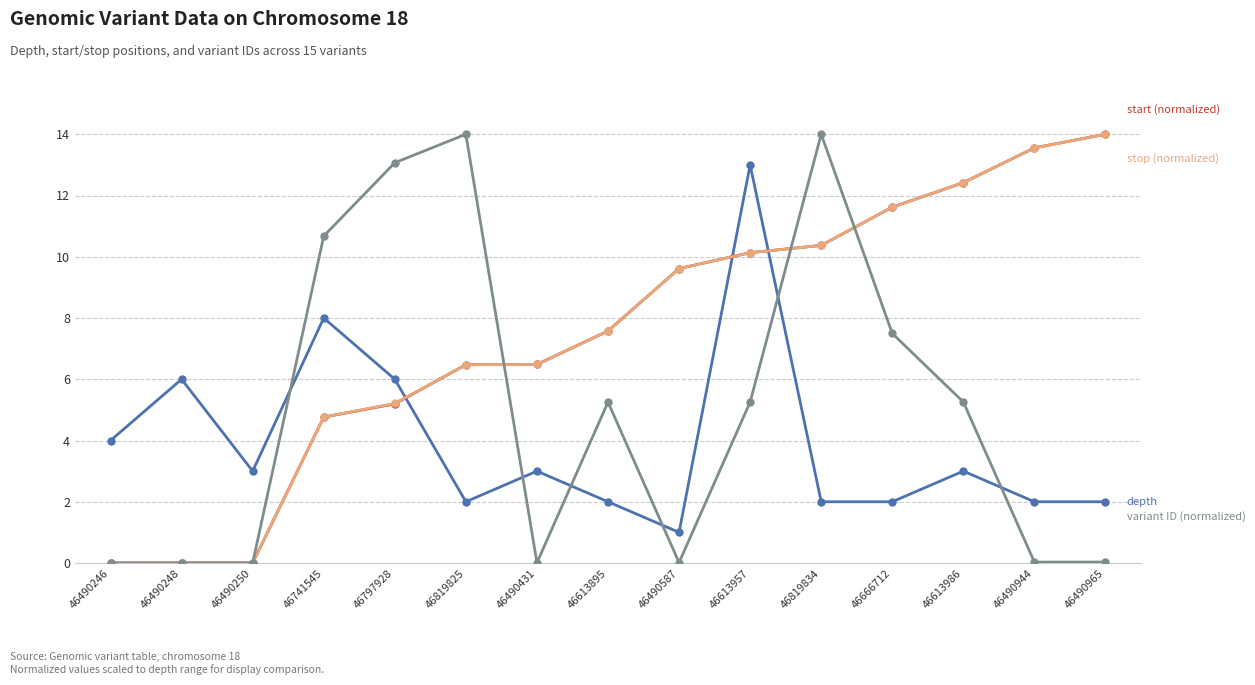

What is the difference between the highest and lowest values at 46819834?

12.0